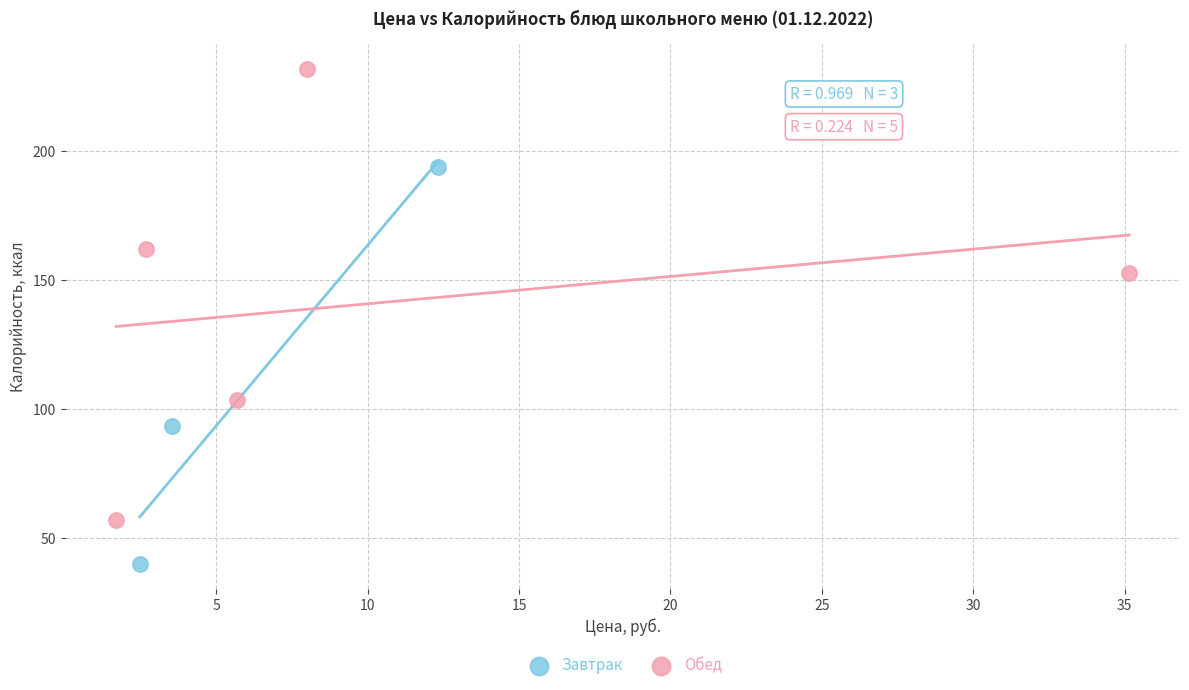

Which series reaches the maximum Y coordinate?

Обед